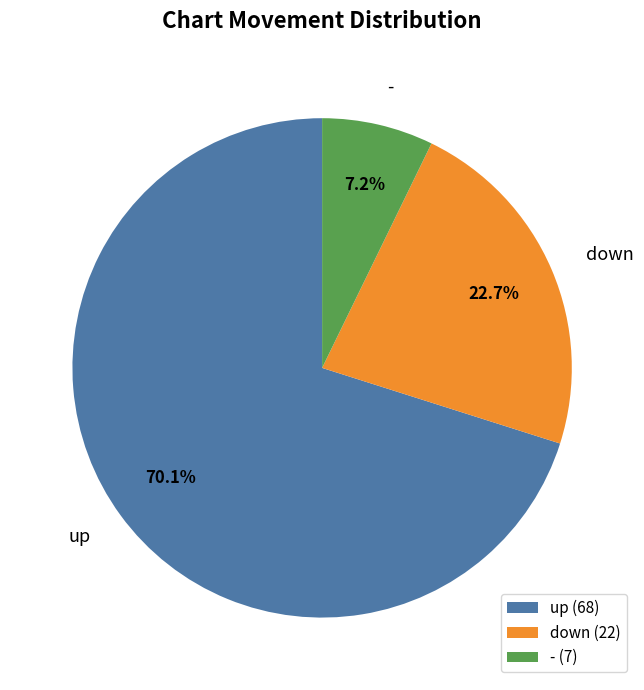

How many slices are in this pie chart?

3